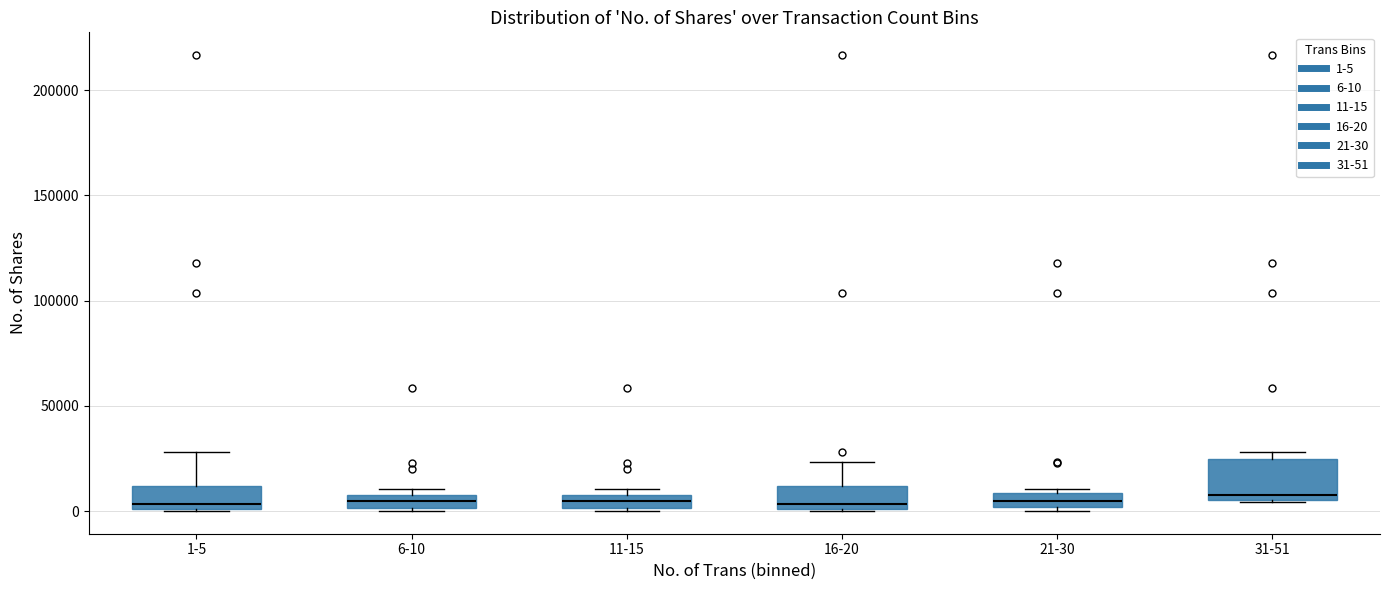

Where does the median line of the box for 11-15 sit on the y-axis? The values are not printed on the chart, so give them approximately, as read against the axis.

5000